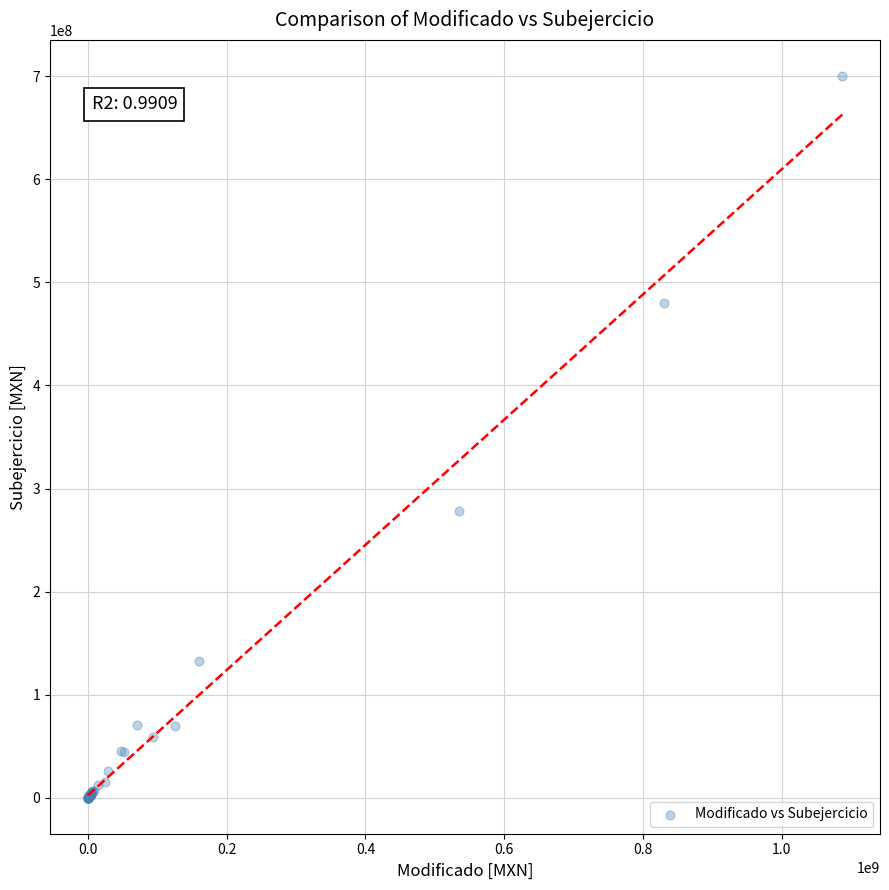

What Y value in the scatter plot is closest to 350169792?

278622554.0